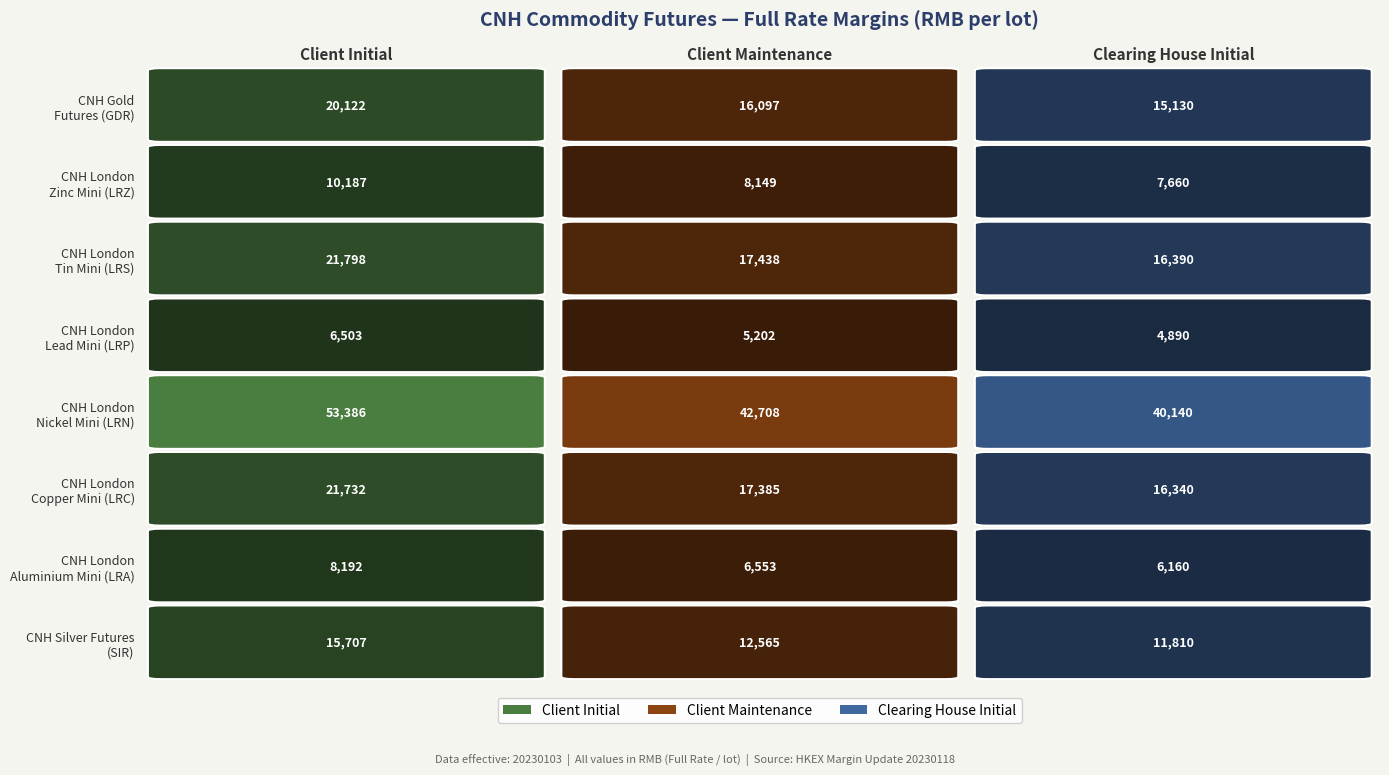

What value does the SIR series have at Client Maintenance?

12565